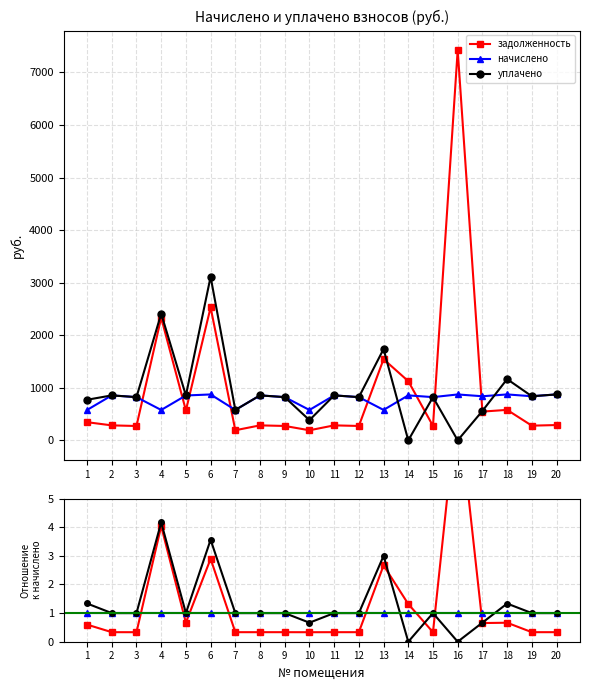

Where is the first local maximum for уплачено?

2